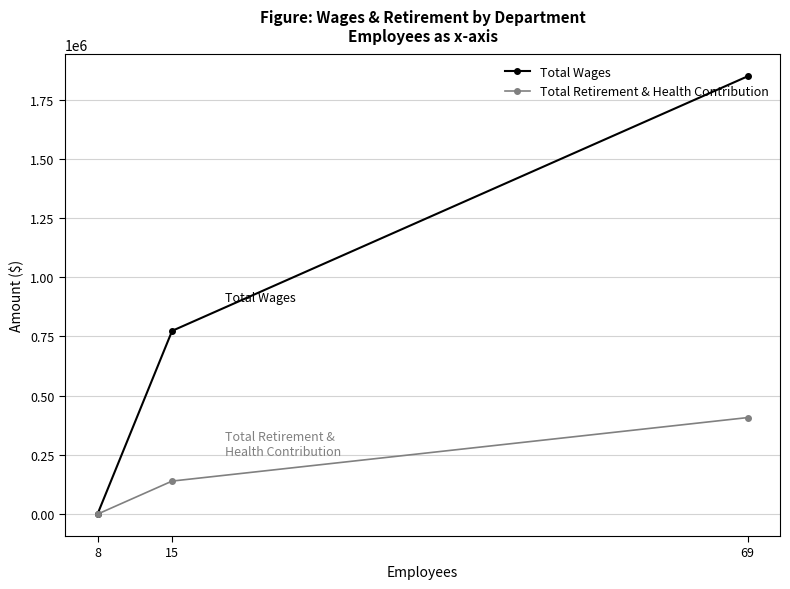

What is the value of the Total Wages point at the 2nd from the left?

773713